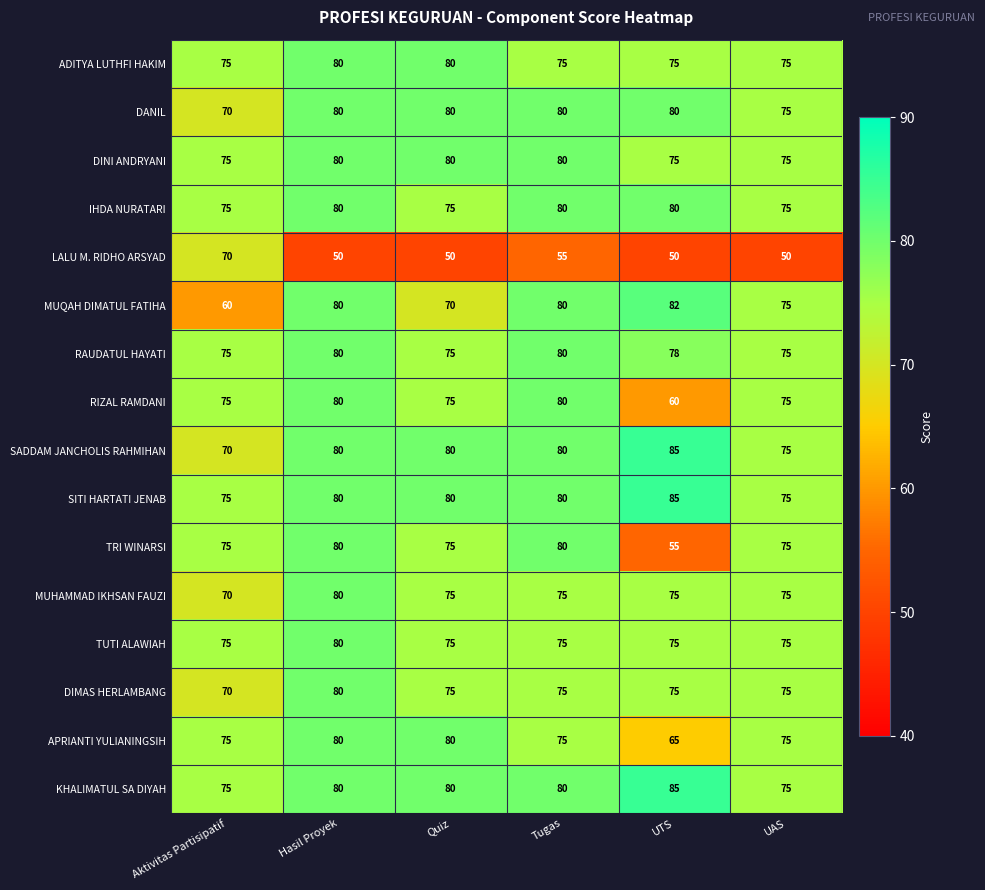

How many categories are shown in the chart?

6